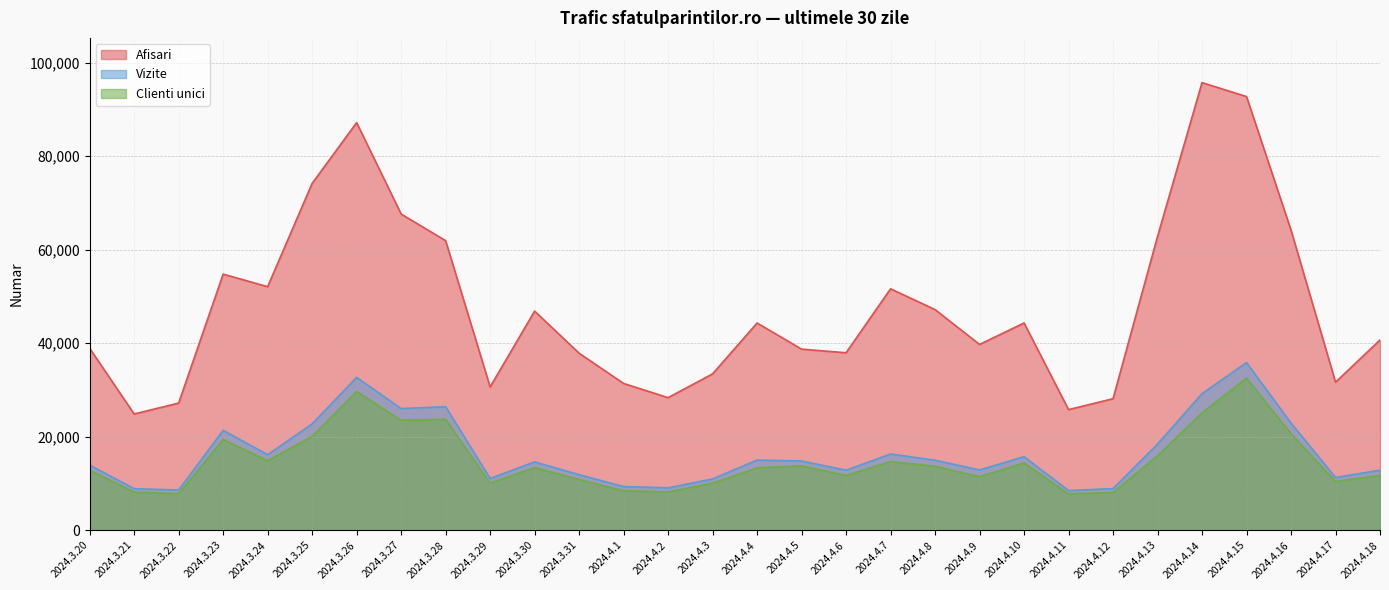

What is the maximum value shown in the chart?

95710